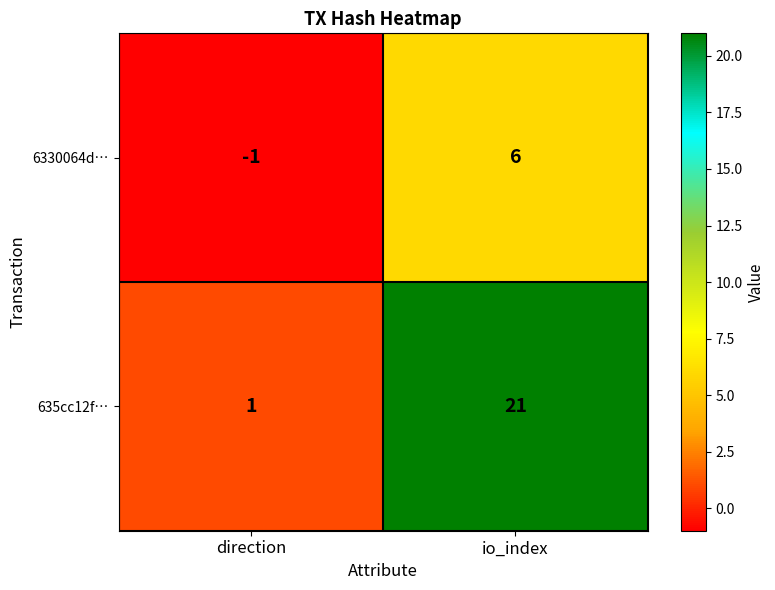

At how many categories does at least one series exceed 8?

1